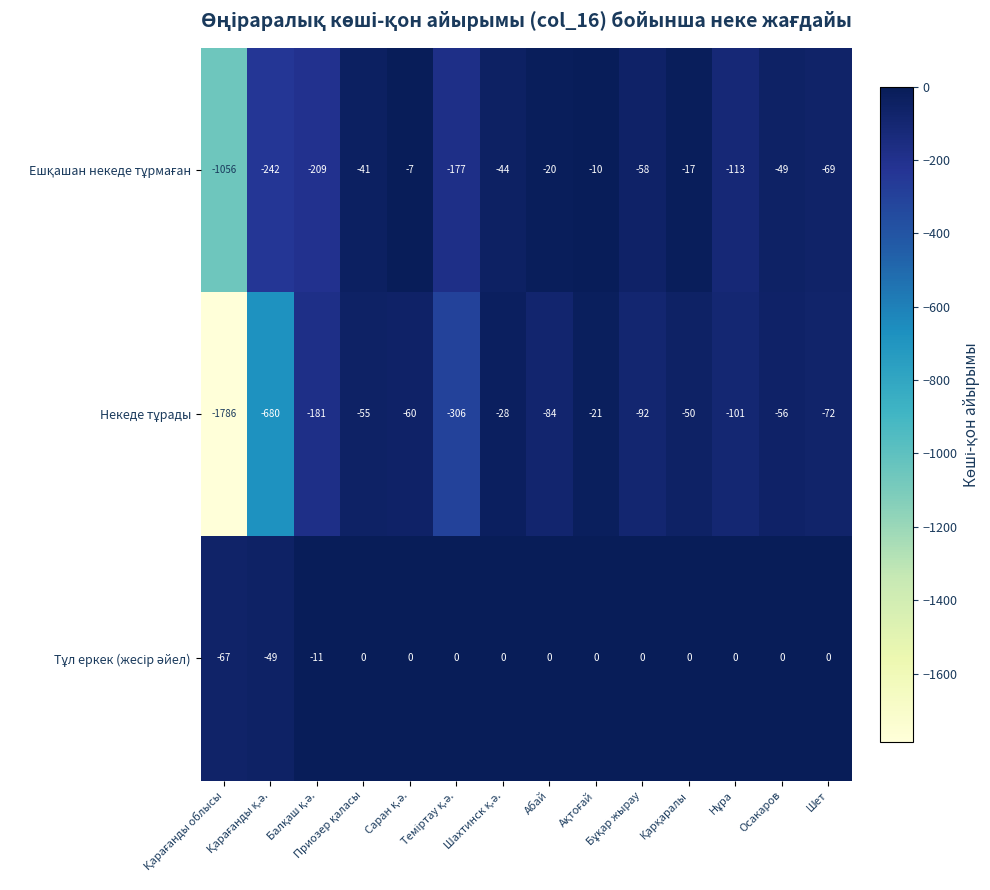

How many series are shown in this chart?

3